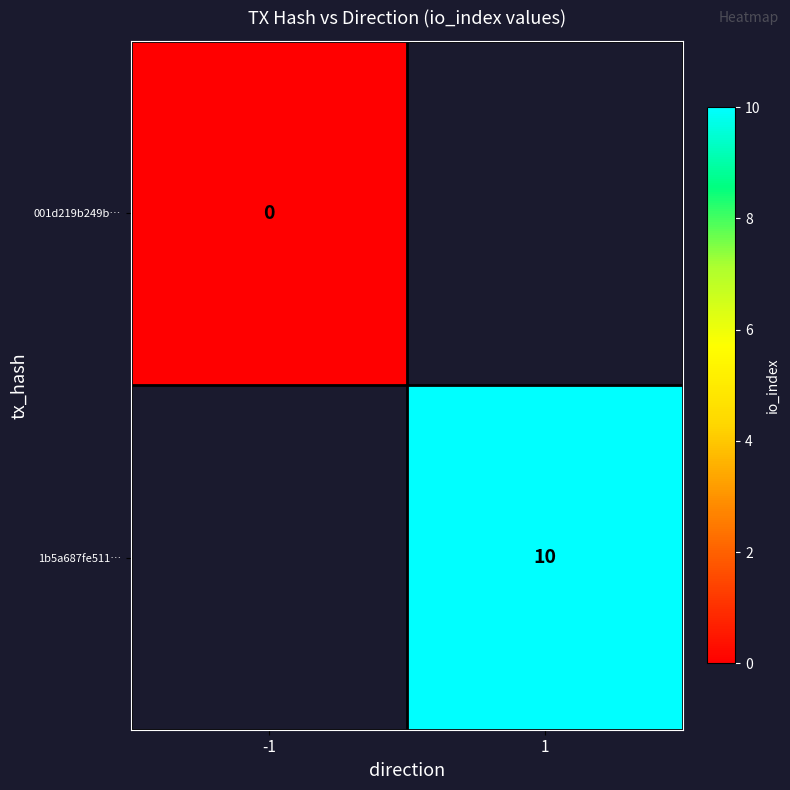

Is it true that 1b5a687fe511… equals 10 at 1?

True